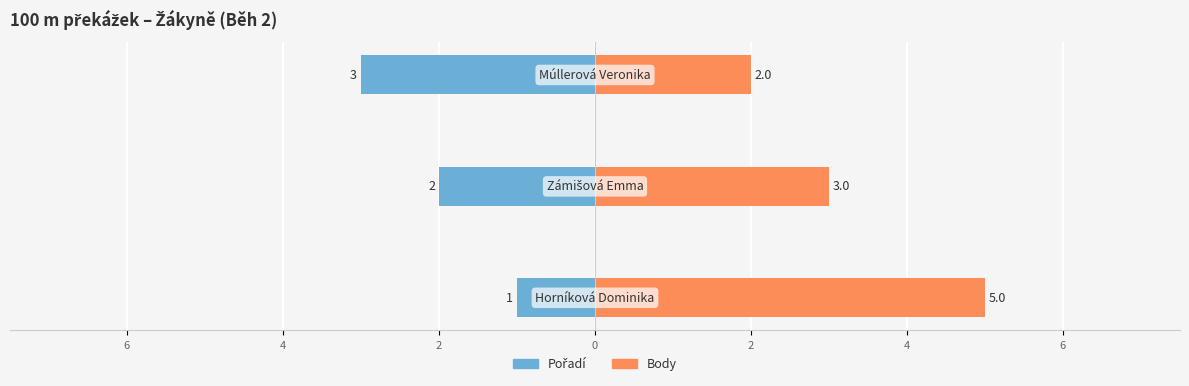

Reading left to right, what are all the values shown in this chart?

Pořadí: 8=-1	6=-2	4=-3
Body: 8=5	6=3	4=2